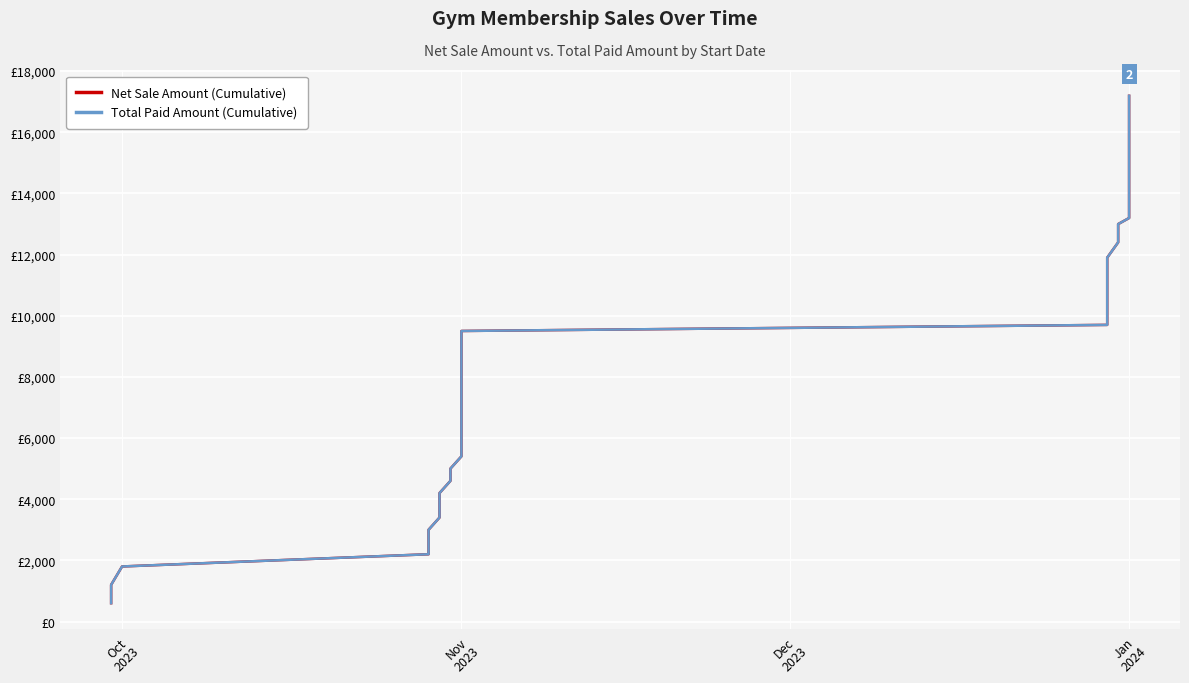

What is the minimum value shown in the chart?

600